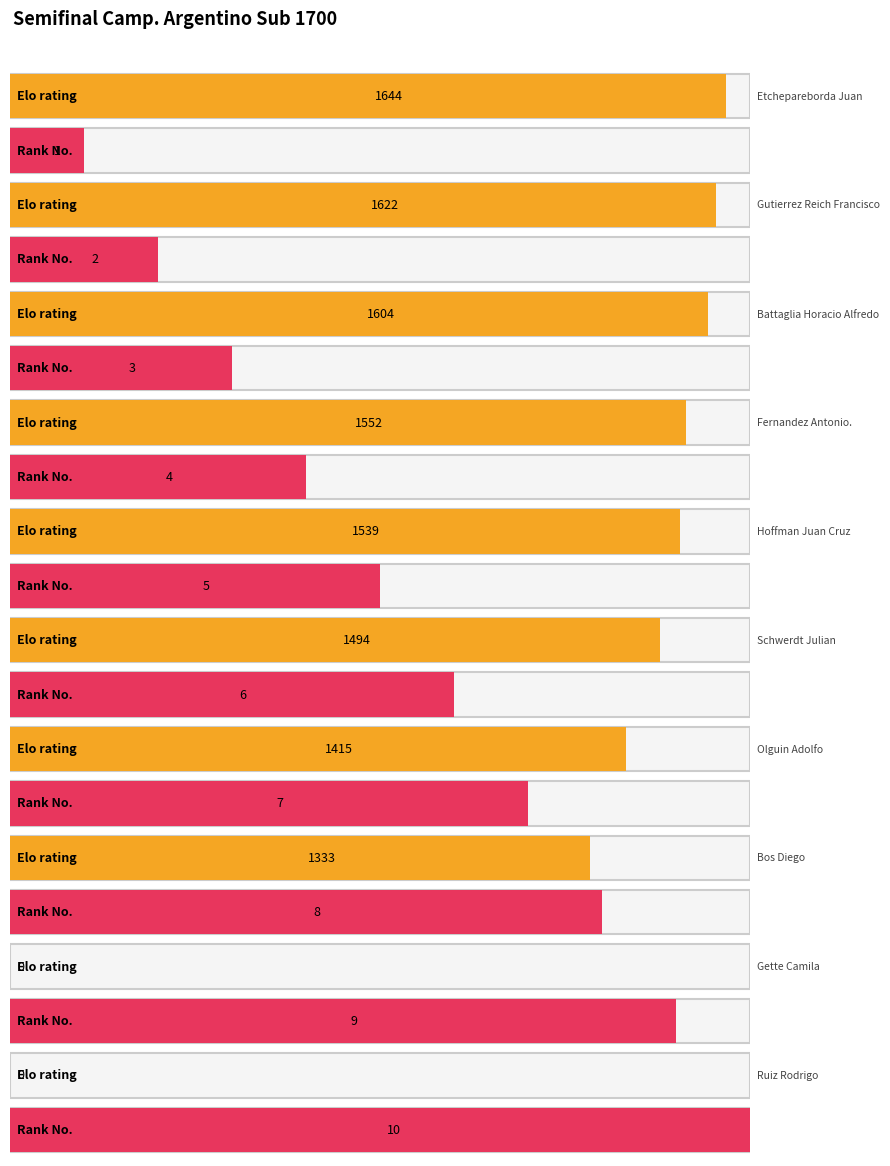

Reading left to right, transcribe all the data shown in this chart.

Elo: UEC Cnel. Pringles - Pigüe=1644	AAPC=1622	Olavarría=1604	Club El Círculo SR=1552	Cnel. Suarez=1539	Cnel. Pringles=1494	Club El Círculo SR=1415	Asoc. Árabe Gral. Pico=1333	Asoc. Árabe Gral. Pico=0	Asoc. Árabe Gral. Pico=0
No.: UEC Cnel. Pringles - Pigüe=1	AAPC=2	Olavarría=3	Club El Círculo SR=4	Cnel. Suarez=5	Cnel. Pringles=6	Club El Círculo SR=7	Asoc. Árabe Gral. Pico=8	Asoc. Árabe Gral. Pico=9	Asoc. Árabe Gral. Pico=10